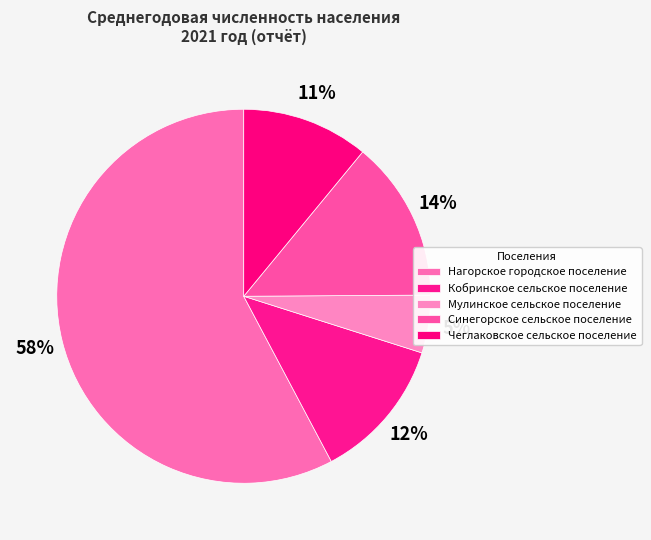

To the nearest percent, what portion does Синегорское сельское поселение represent?

14%